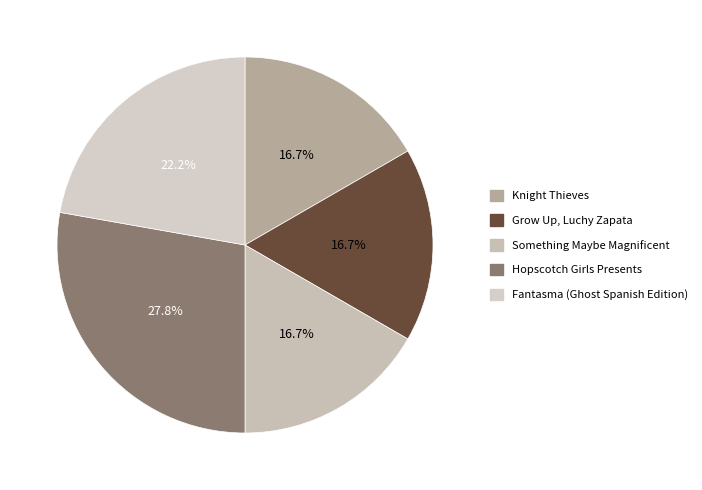

Is Grow Up, Luchy Zapata the majority of the pie?

No